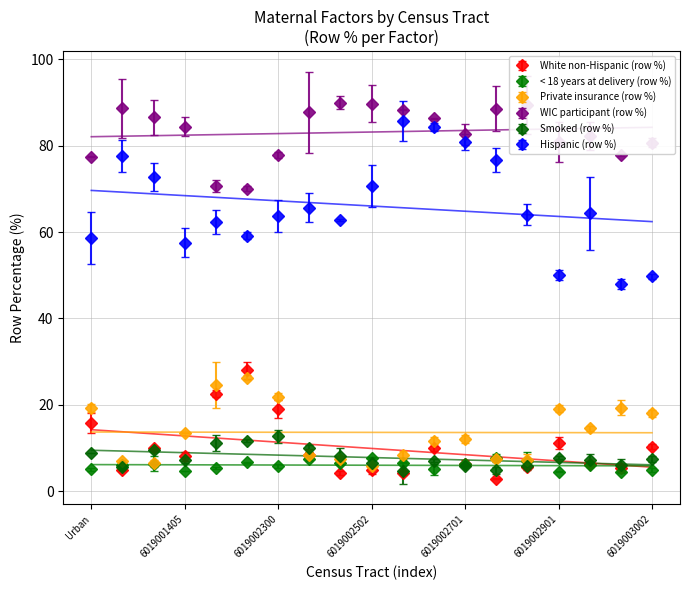

What is the difference between the maximum and minimum values in the Hispanic (row %) series?

37.6